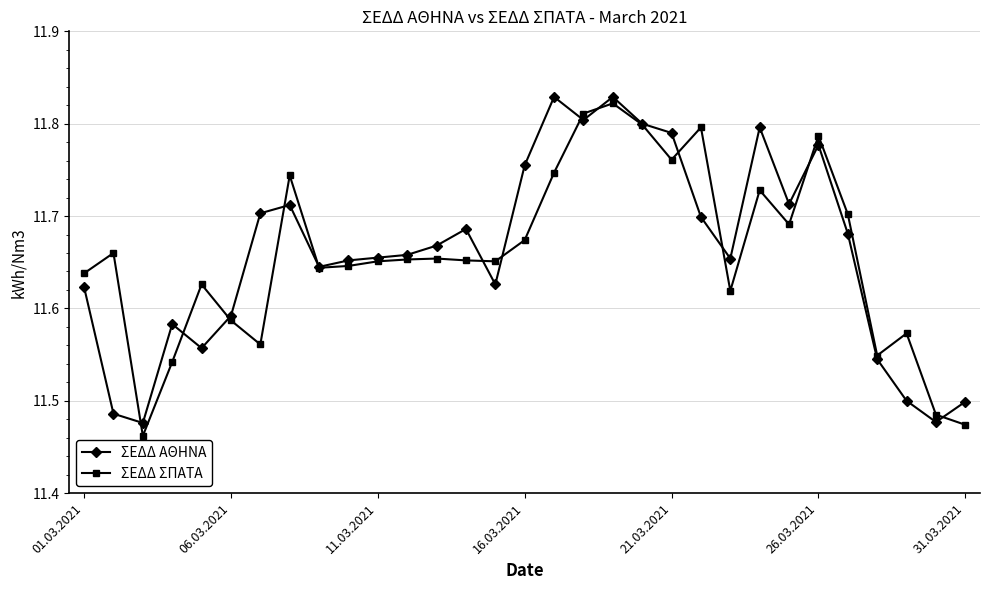

At how many categories does at least one series exceed 11?

31